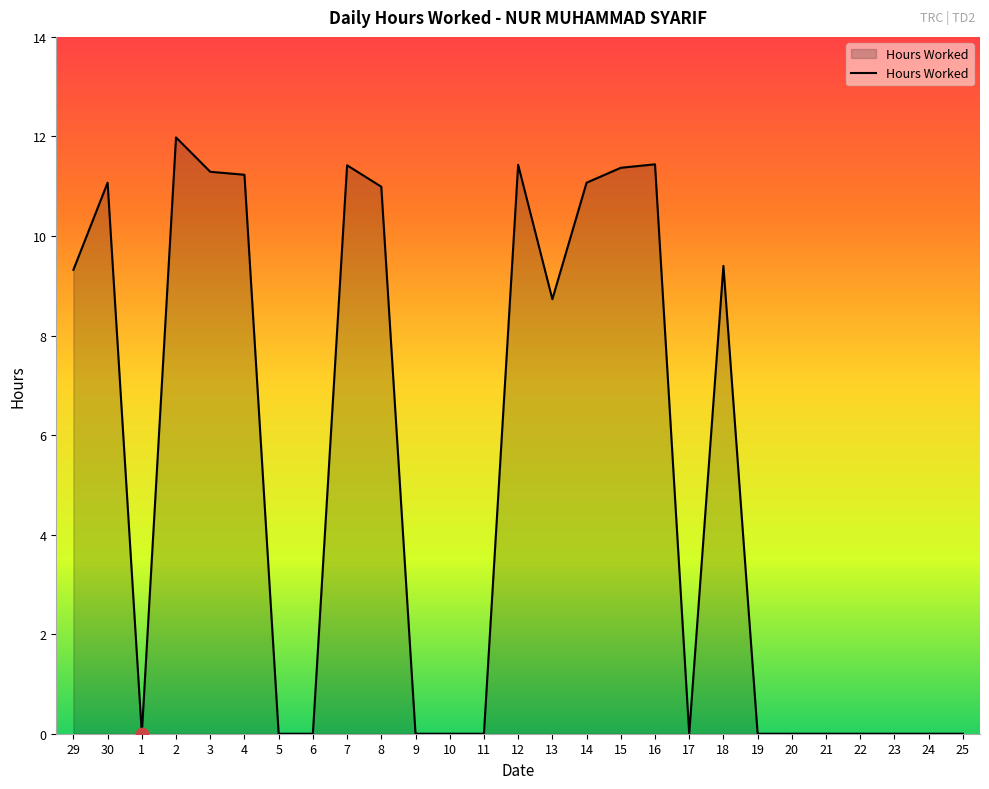

What is the change in value from 4 to 23?

-11.2